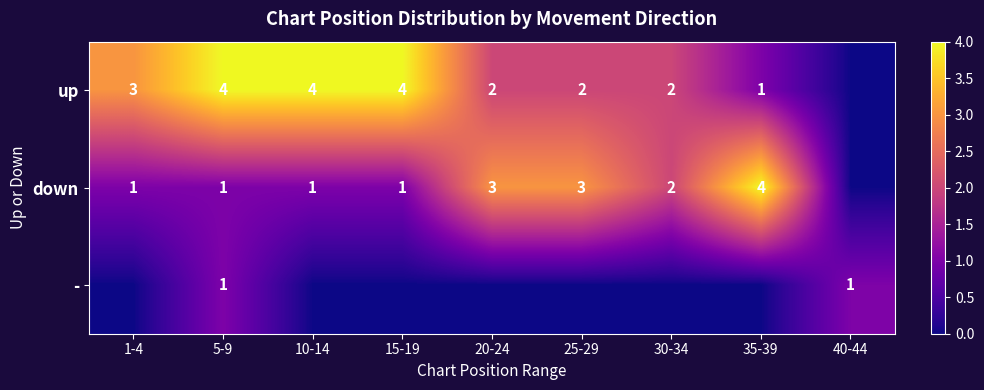

True or false: down has a value of 0 at 15-19.

False